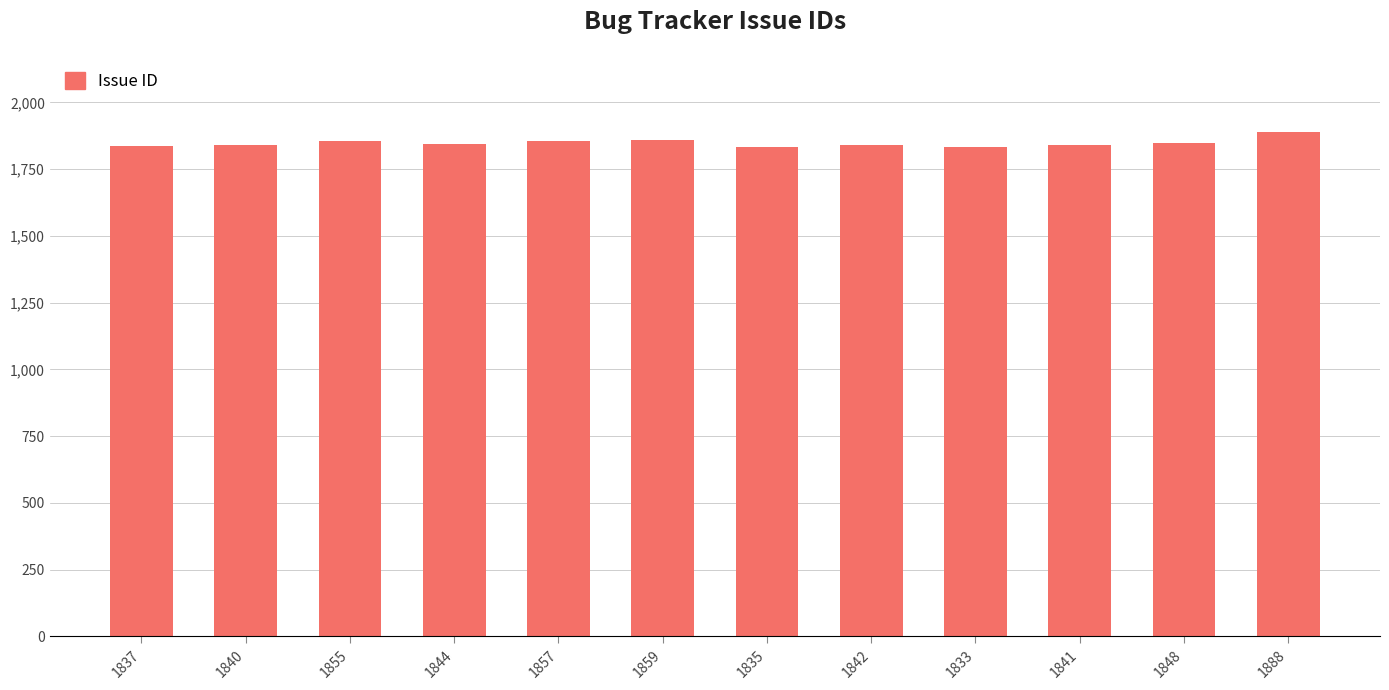

How many distinct data groups are displayed?

1